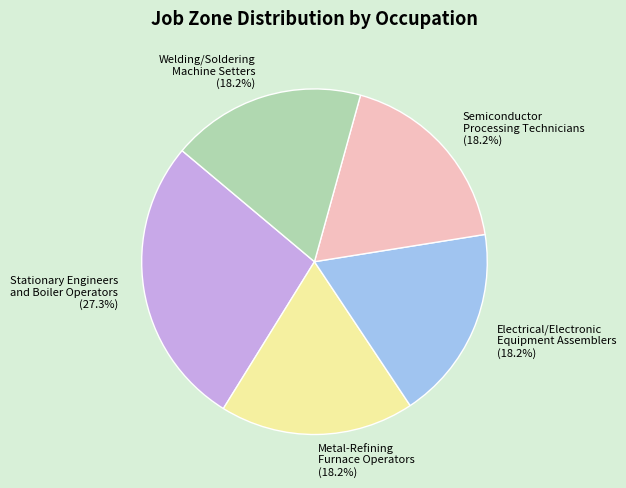

What percentage is NOT represented by Metal-Refining Furnace Operators?

81.8%